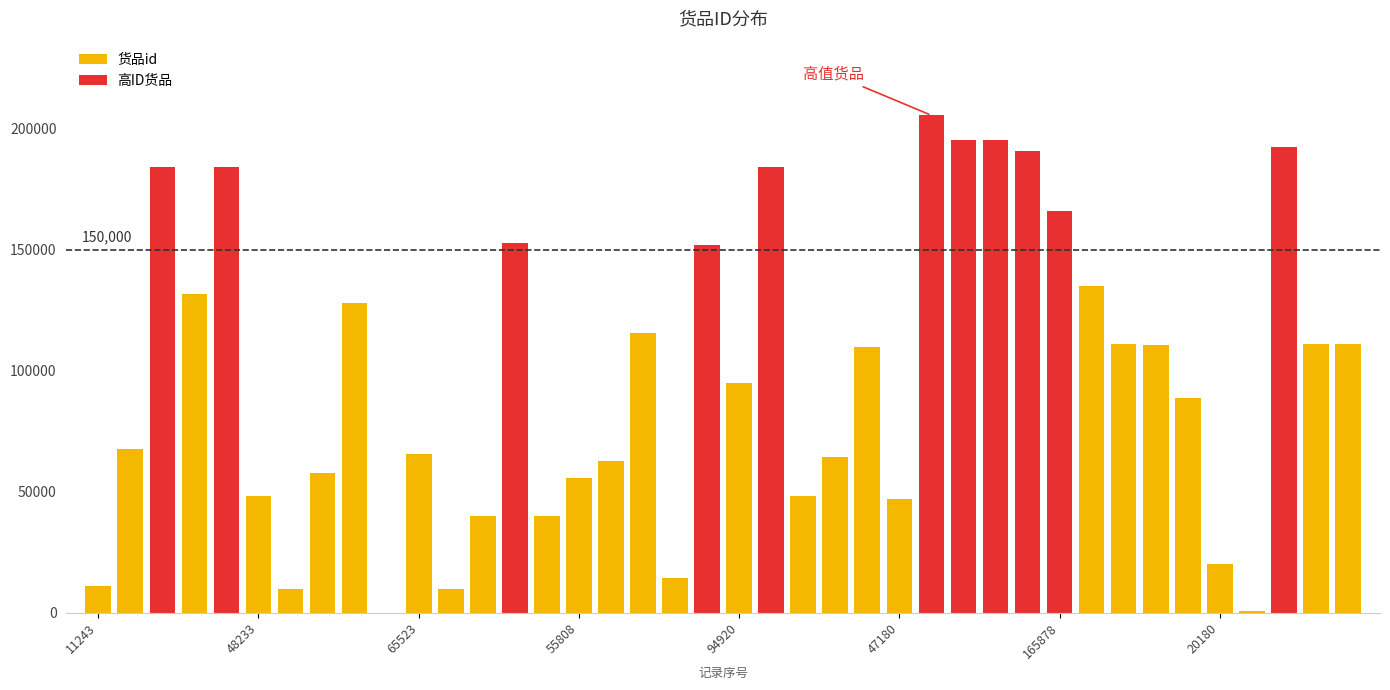

Reading left to right, transcribe all the data shown in this chart.

11243	67665	184102	131752	184082	48233	9857	57596	127758	146	65523	9854	40211	152870	39937	55808	62648	115337	14374	152012	94920	184103	48232	64189	109592	47180	205399	195219	195217	190519	165878	135106	111105	110795	88771	20180	734	192184	111107	110835